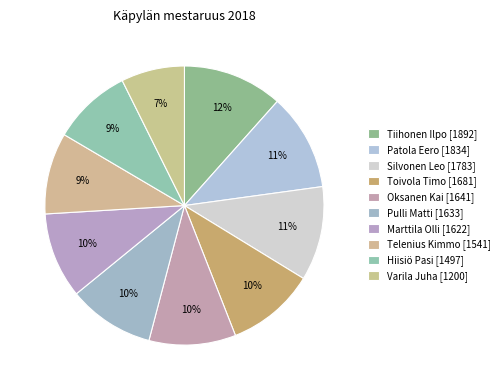

How many slices are in this pie chart?

10